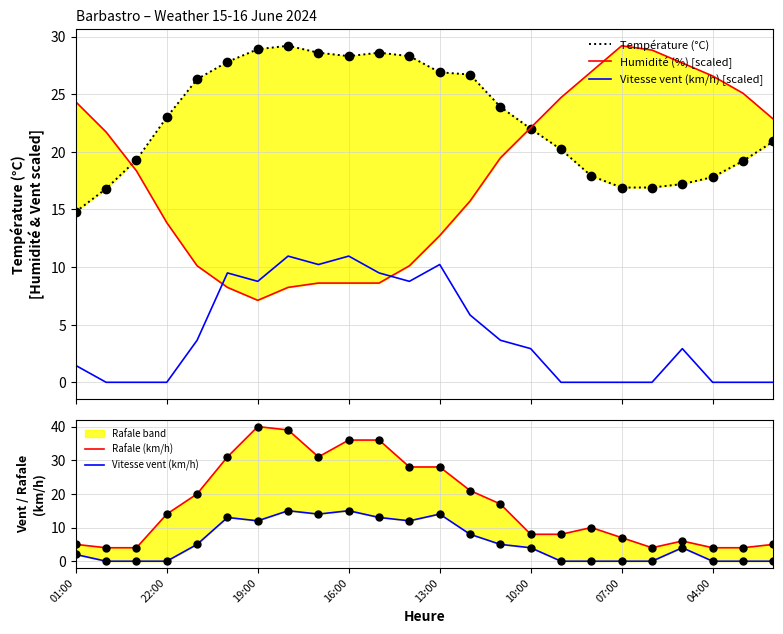

True or false: Rafale (km/h) and Vitesse vent (km/h) [scaled] cross at least once.

False